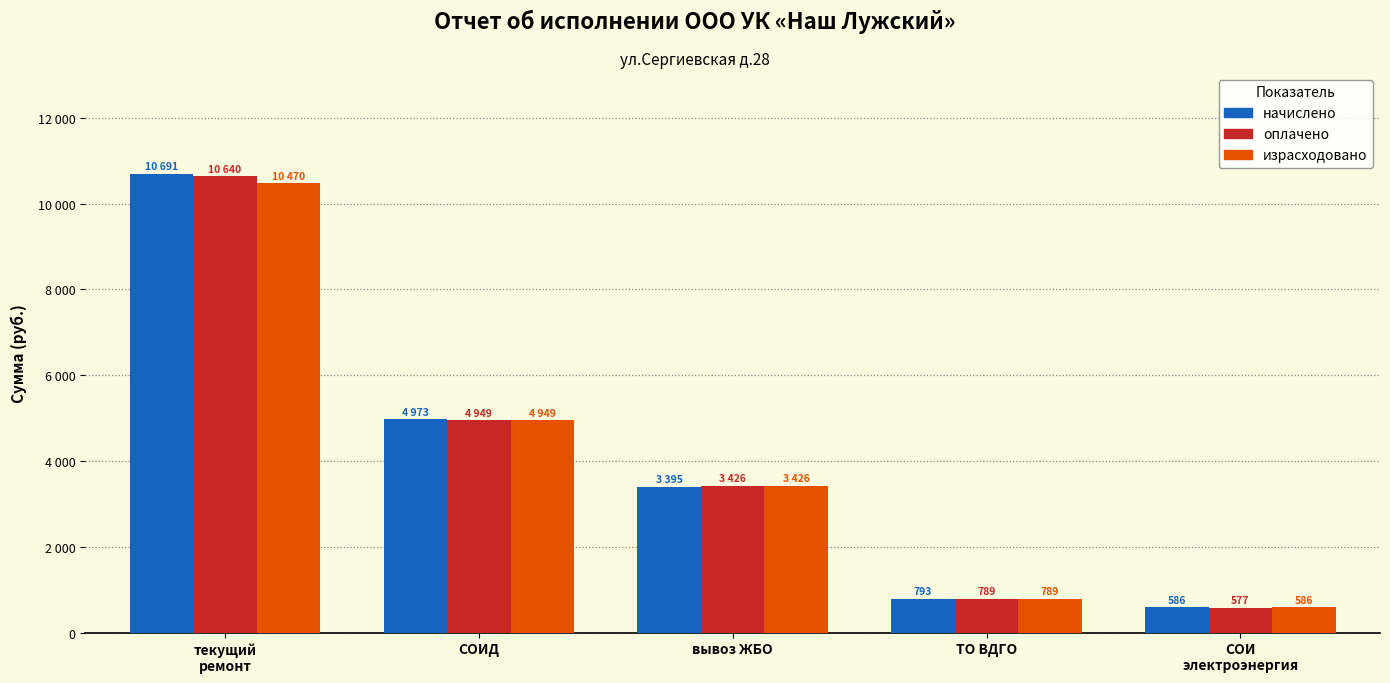

What are all the series names shown in the legend?

начислено, оплачено, израсходовано